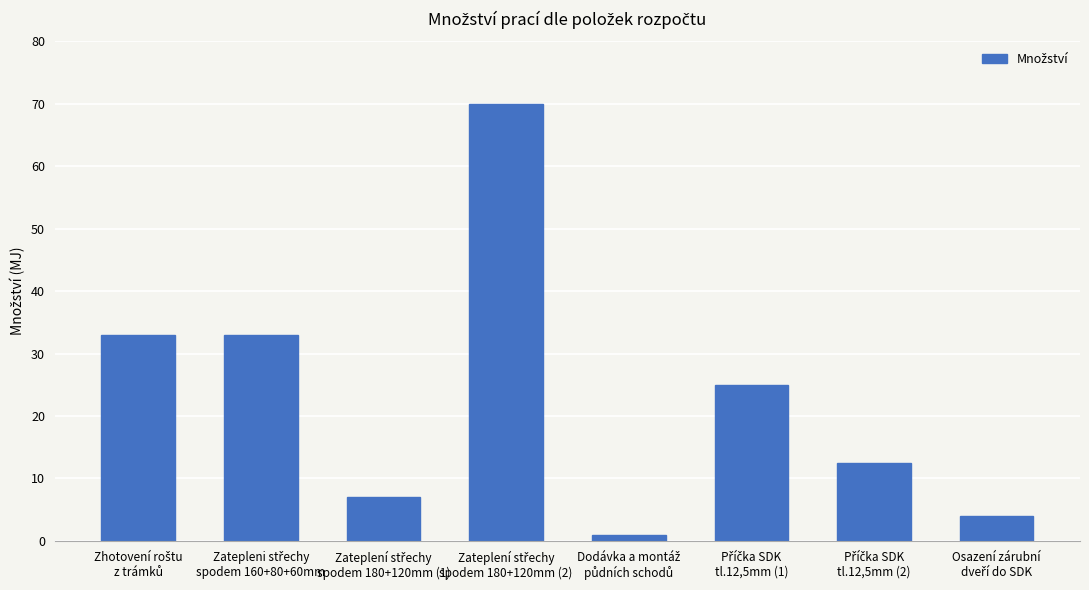

What is the greatest value displayed?

70.0